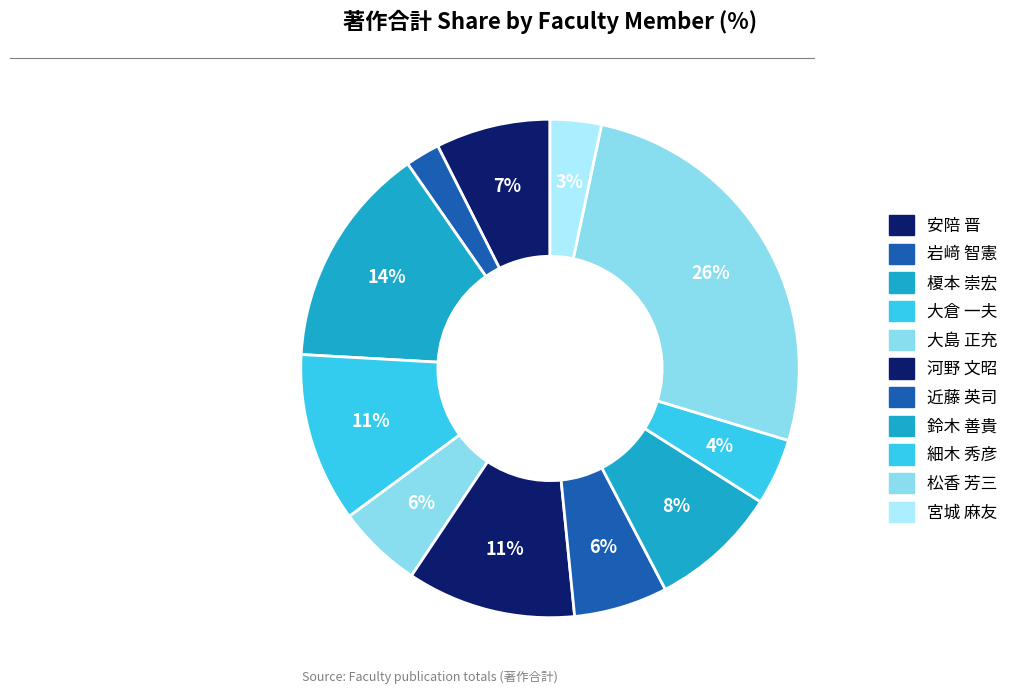

What percentage is the 安陪 晋 slice, to the nearest percent?

7%